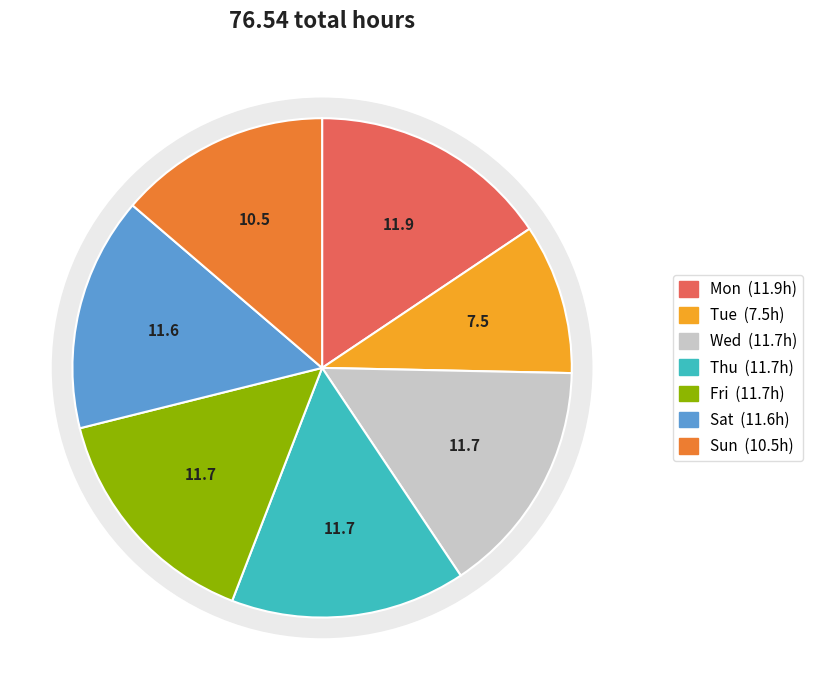

Does Fri account for over 50% of the chart?

No